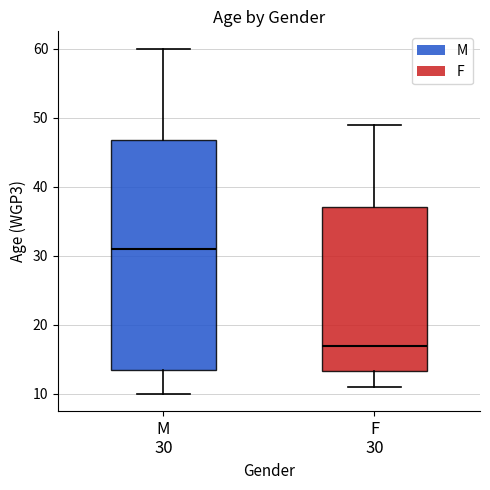

Which box's median line is the lowest?

F 30